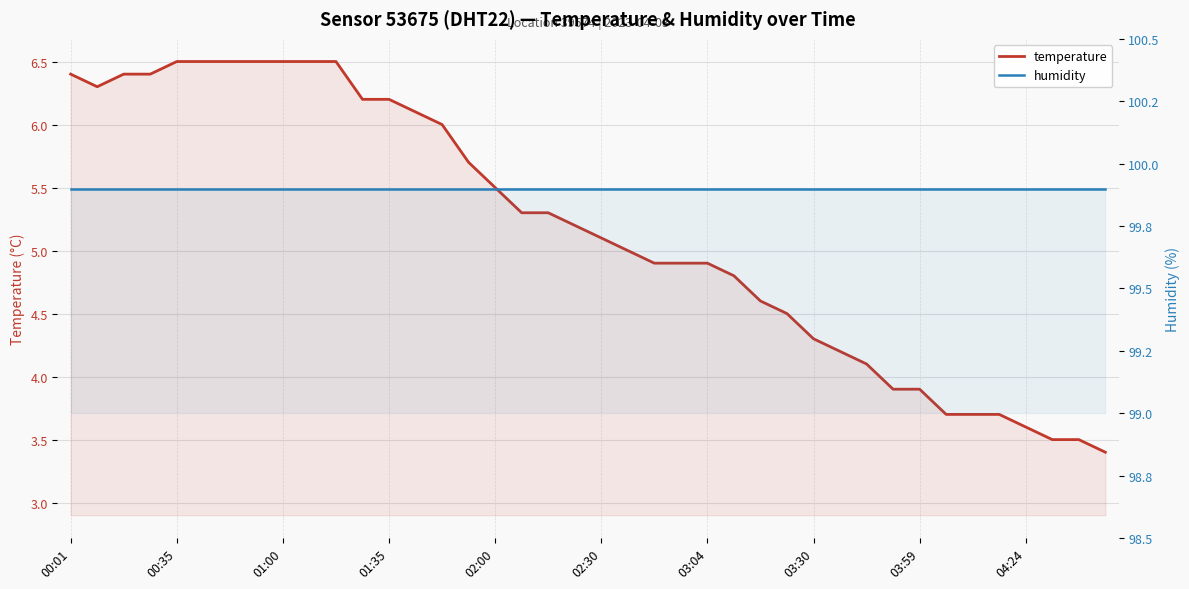

What is the minimum value shown in the chart?

3.4